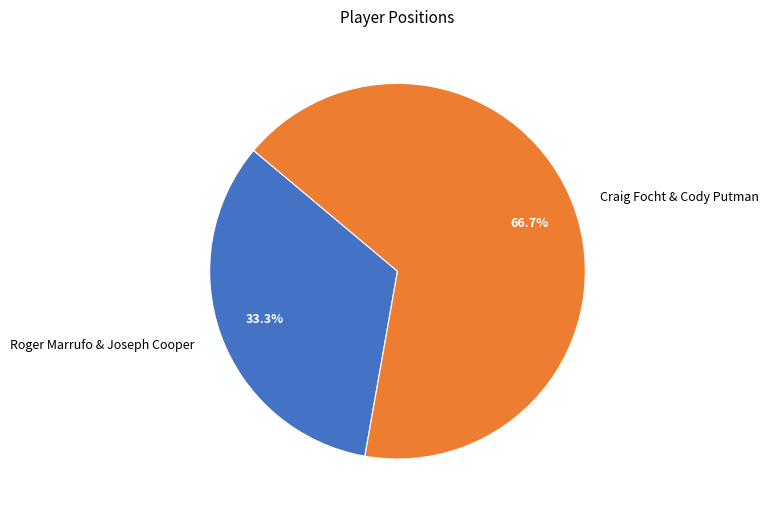

Does any single category account for the majority?

Yes